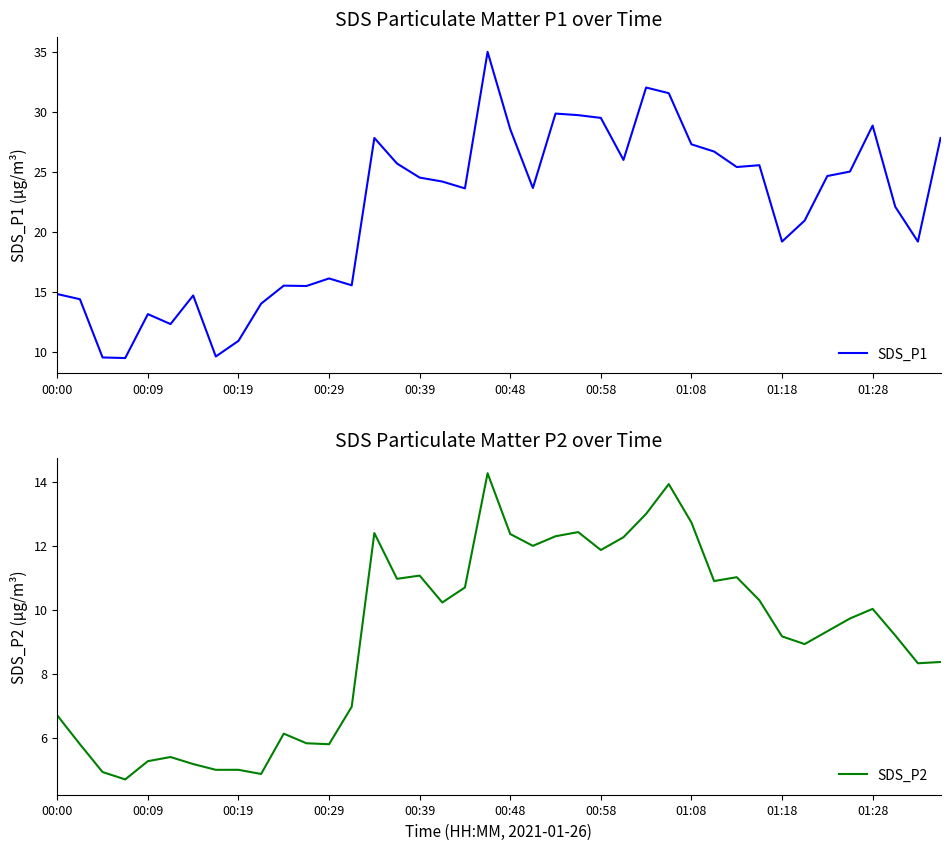

The value of SDS_P1 at 00:09 is 6.8. True or false?

False